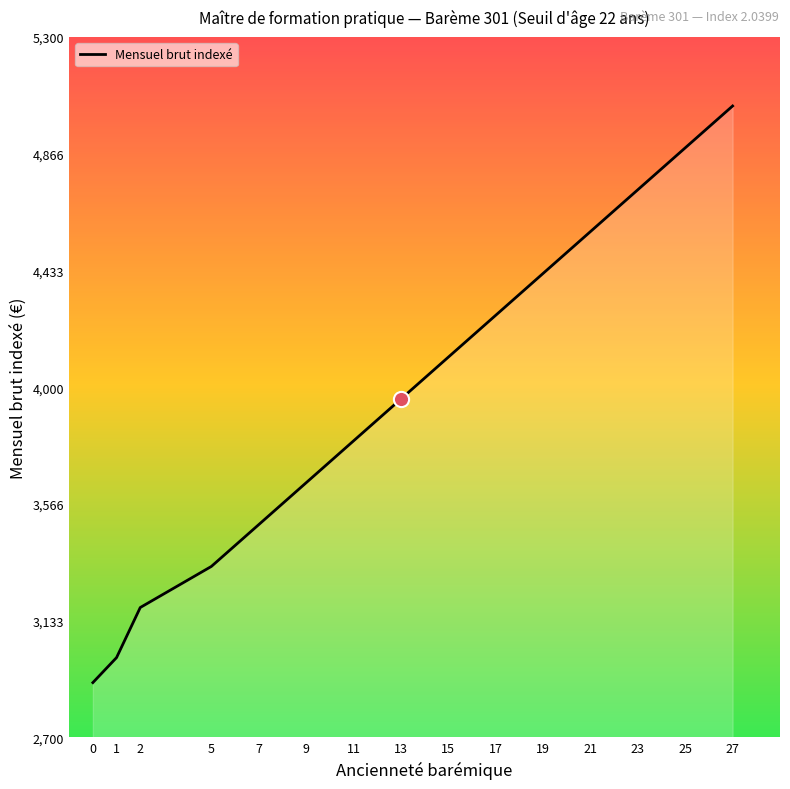

What is the change in value from 0 to 25?

+1984.7